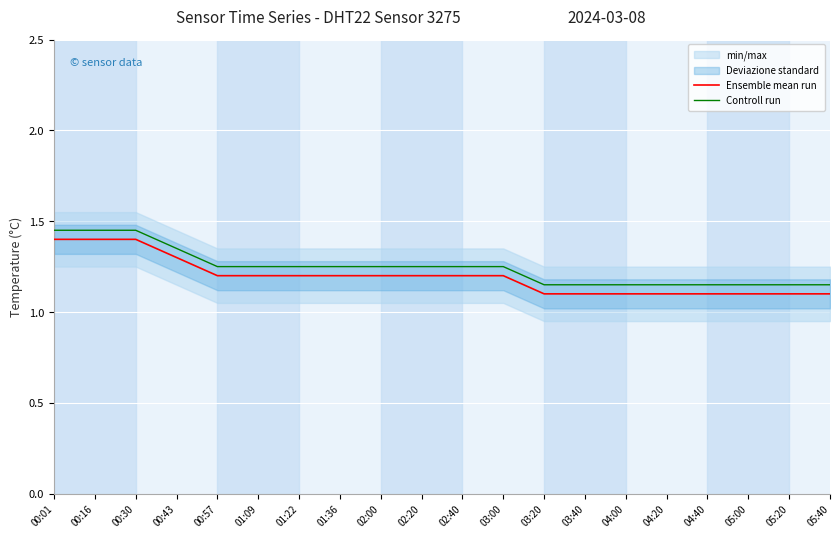

True or false: Controll run and Ensemble mean run intersect in this chart.

False